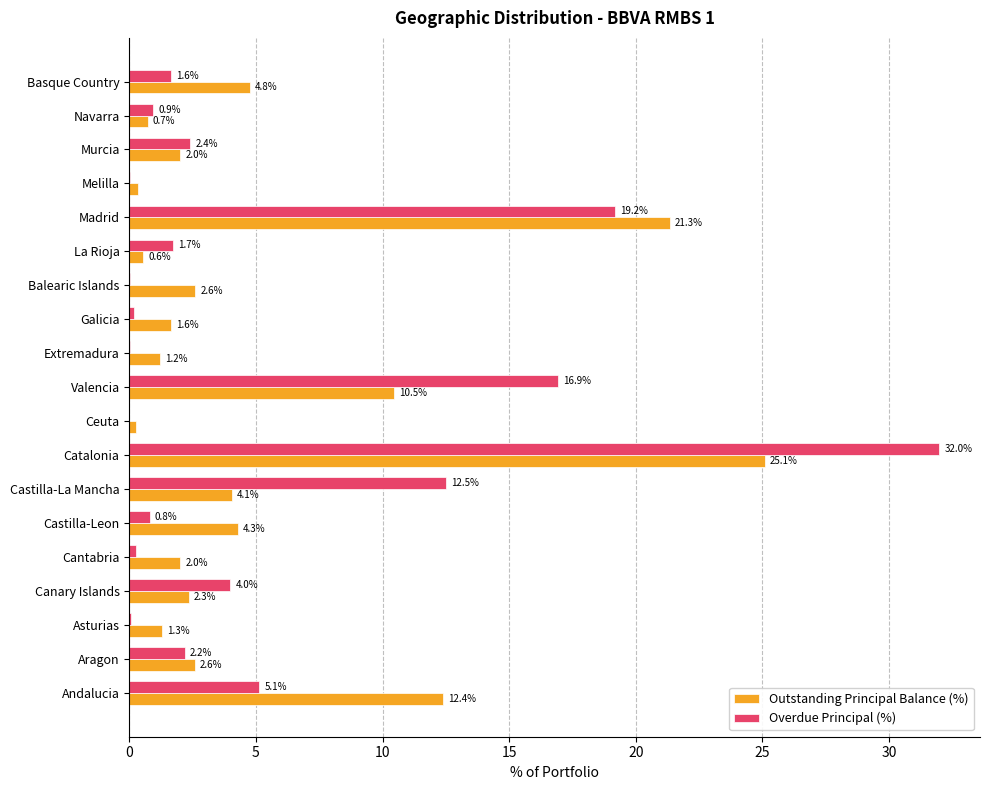

Which category has the highest value in the Outstanding Principal Balance (%) series?

Catalonia